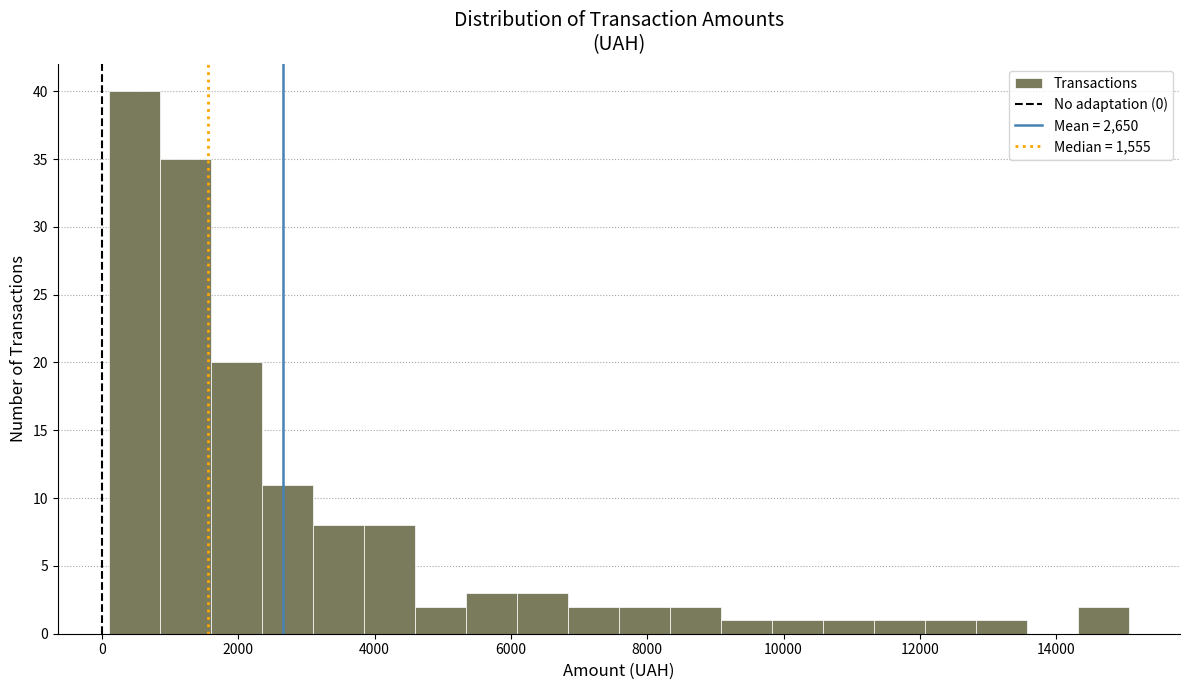

Read against the x-axis, roughly where is the centre of the tallest bar?

400